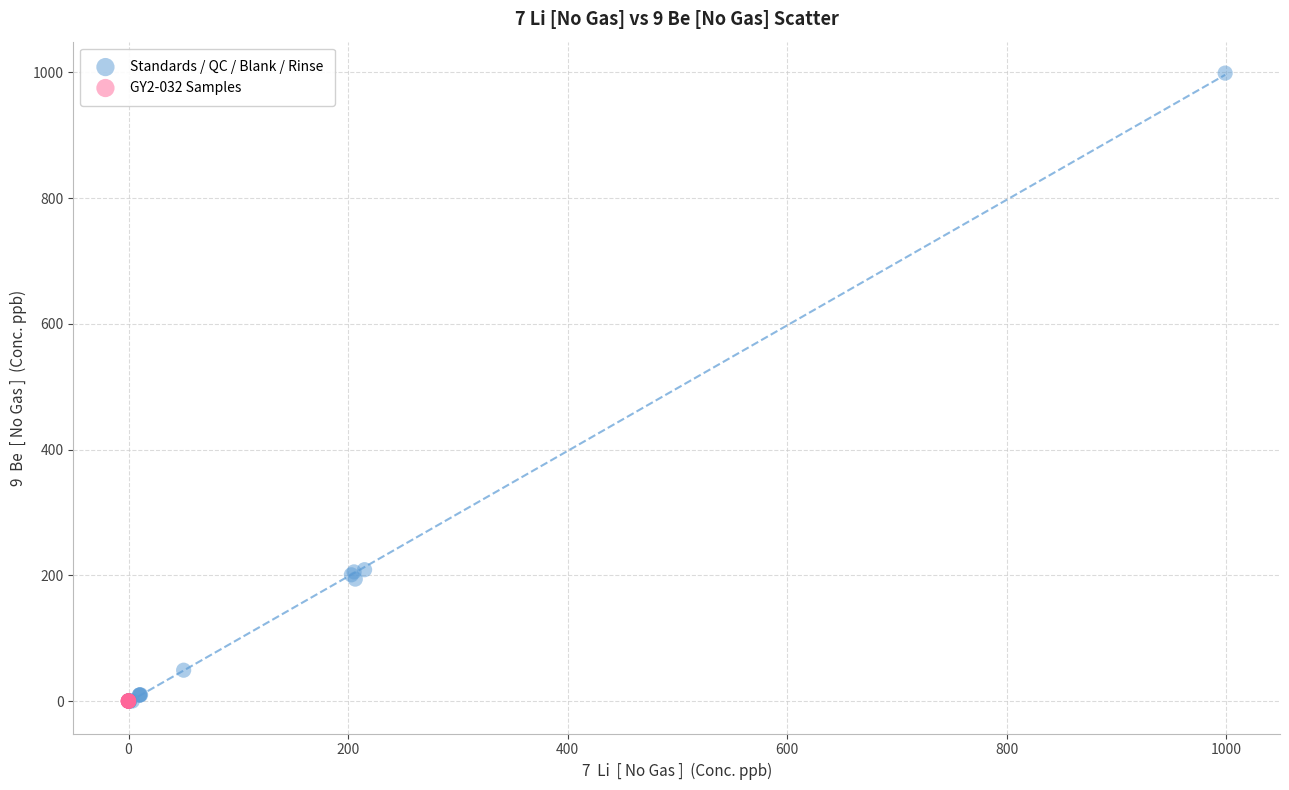

Which series has the largest Y range (max minus min)?

Standards / QC / Blank / Rinse